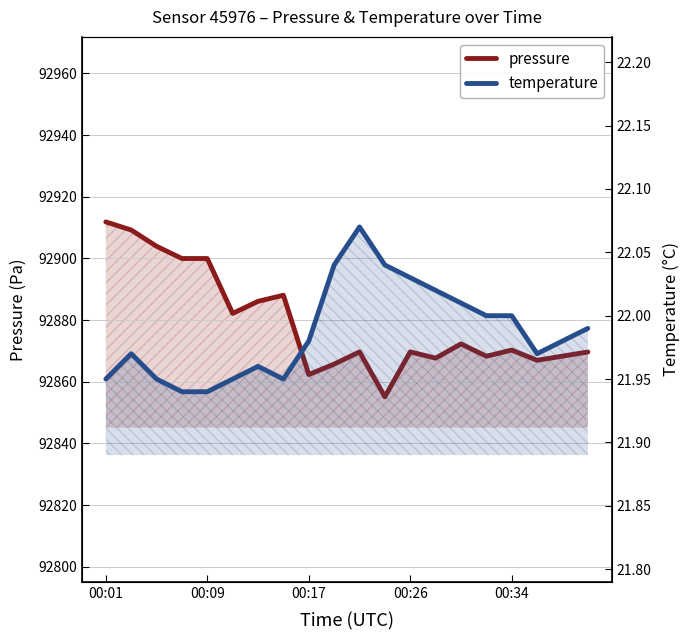

Count the number of data series in this chart.

2